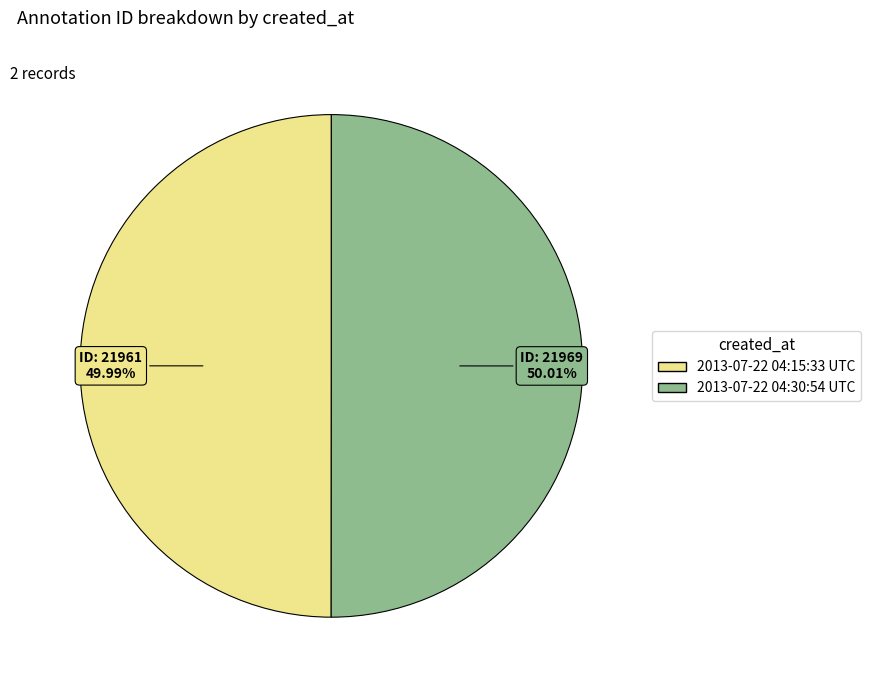

To the nearest percent, what portion does 2013-07-22 04:30:54 UTC represent?

50%